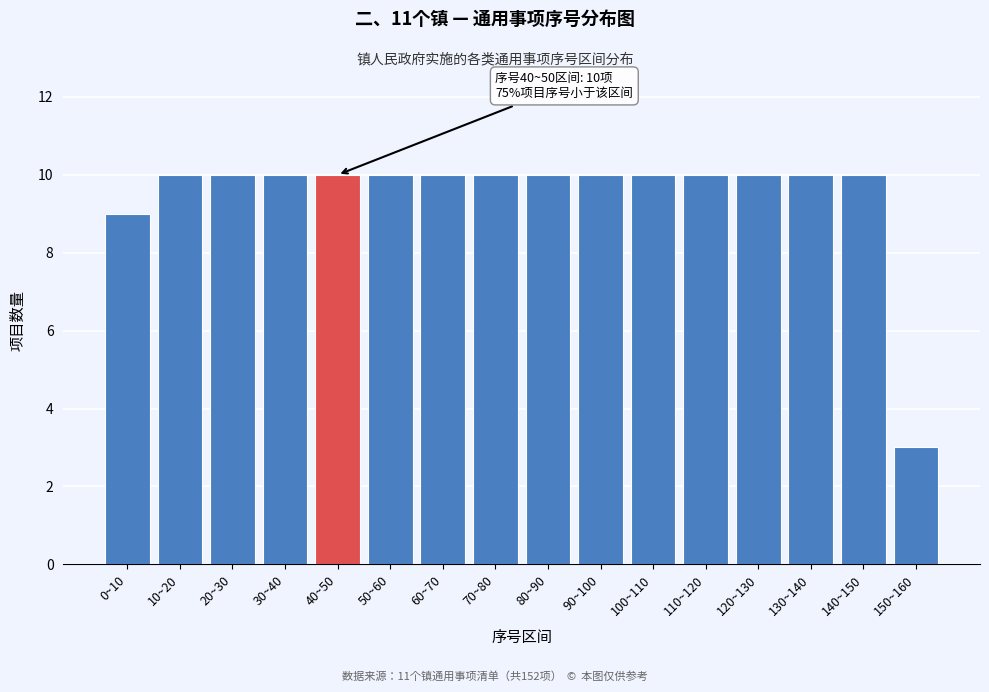

Reading right to left, transcribe all the data shown in this chart.

3	10	10	10	10	10	10	10	10	10	10	10	10	10	10	9